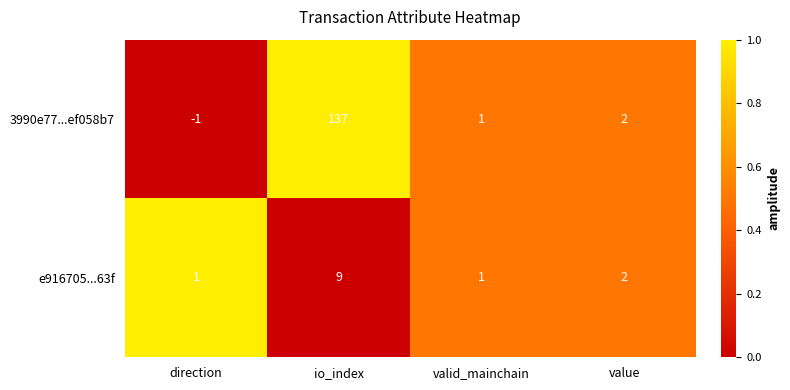

Is it true that 3990e77...ef058b7 equals -1 at direction?

True